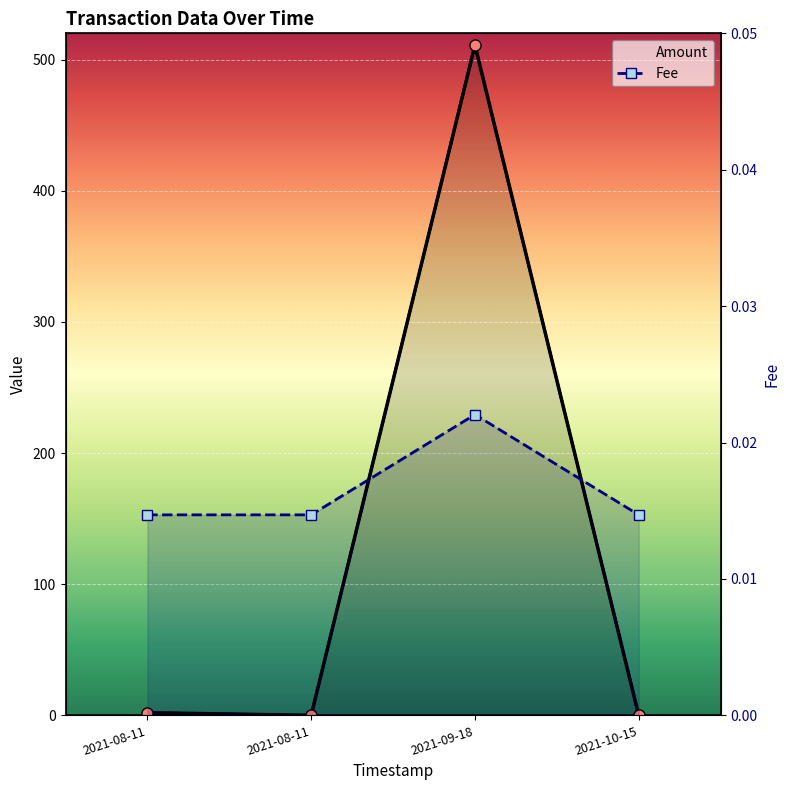

The Amount series shows -295.1 at 2021-10-15. True or false?

False